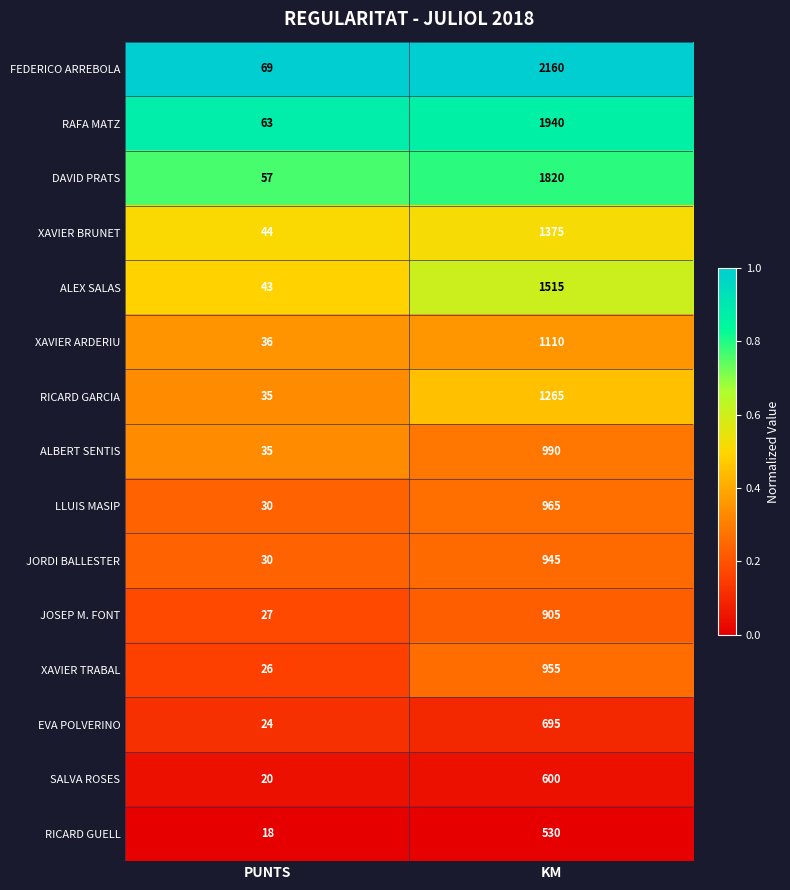

Reading left to right, transcribe all the data shown in this chart.

FEDERICO ARREBOLA: PUNTS=69	KM=2160
RAFA MATZ: PUNTS=63	KM=1940
DAVID PRATS: PUNTS=57	KM=1820
XAVIER BRUNET: PUNTS=44	KM=1375
ALEX SALAS: PUNTS=43	KM=1515
XAVIER ARDERIU: PUNTS=36	KM=1110
RICARD GARCIA: PUNTS=35	KM=1265
ALBERT SENTIS: PUNTS=35	KM=990
LLUIS MASIP: PUNTS=30	KM=965
JORDI BALLESTER: PUNTS=30	KM=945
JOSEP M. FONT: PUNTS=27	KM=905
XAVIER TRABAL: PUNTS=26	KM=955
EVA POLVERINO: PUNTS=24	KM=695
SALVA ROSES: PUNTS=20	KM=600
RICARD GUELL: PUNTS=18	KM=530